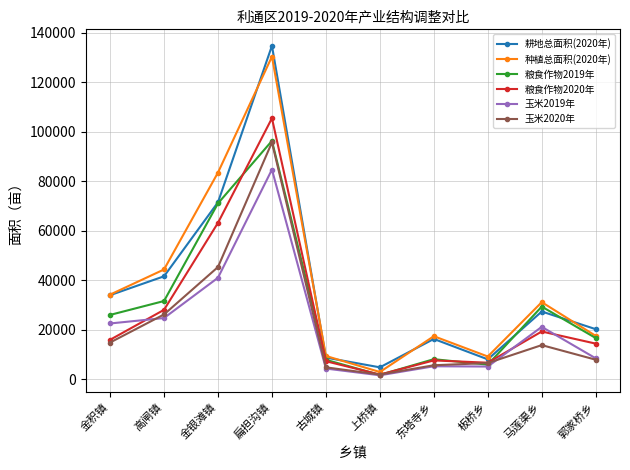

What are all the series names shown in the legend?

耕地总面积(2020年), 种植总面积(2020年), 粮食作物2019年, 粮食作物2020年, 玉米2019年, 玉米2020年